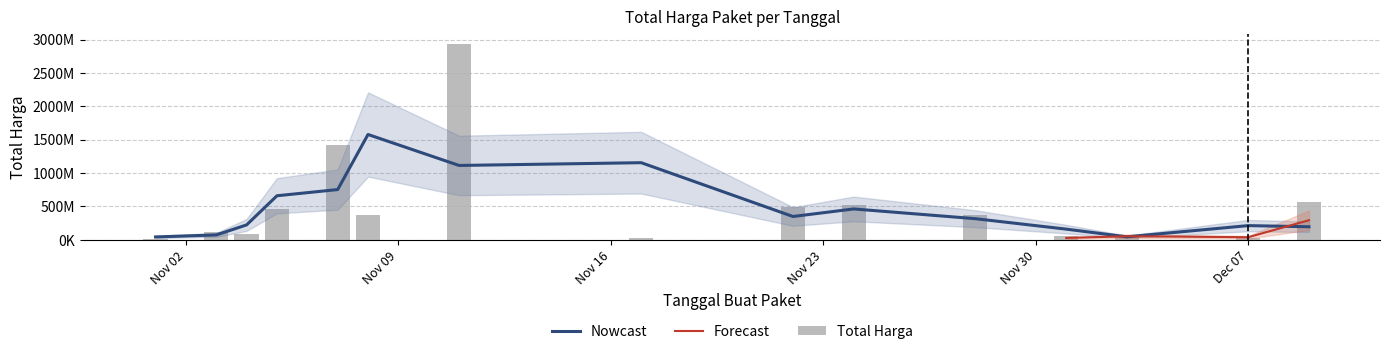

What is the value of the Forecast bar at the 12th from the left?

56152800